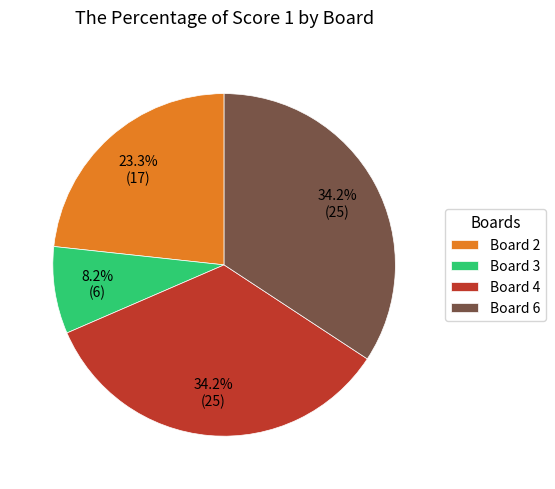

The Board 6 slice represents 41% of the pie. True or false?

False